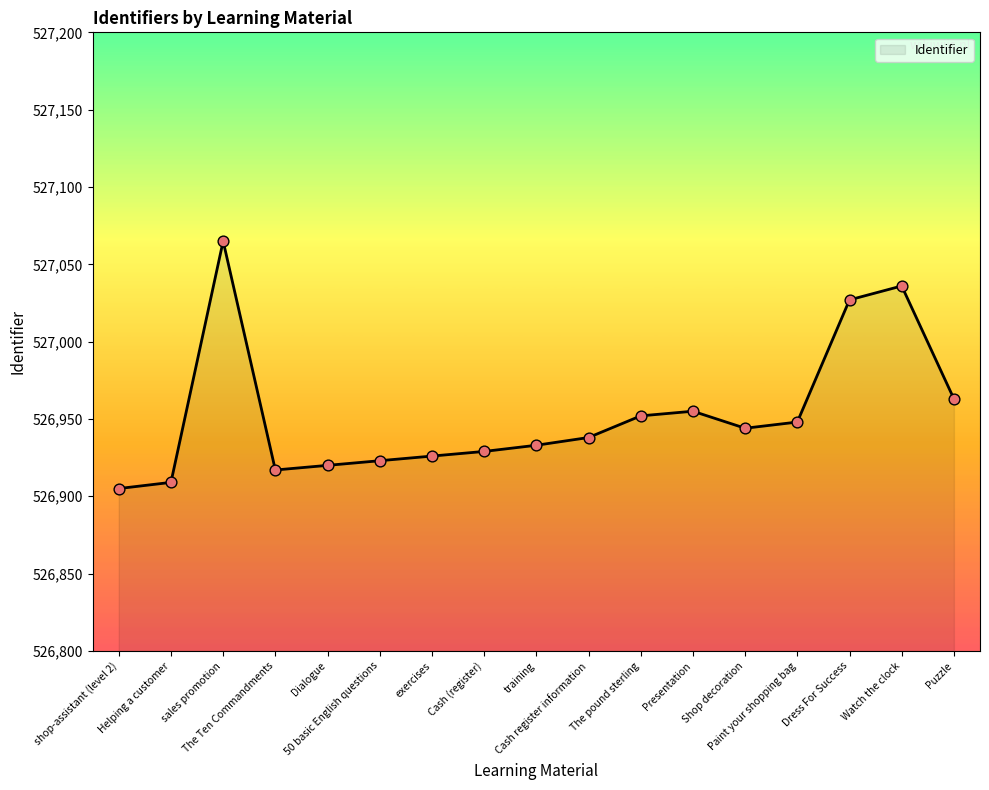

Which has a higher value, shop-assistant (level 2) or Dialogue?

Dialogue